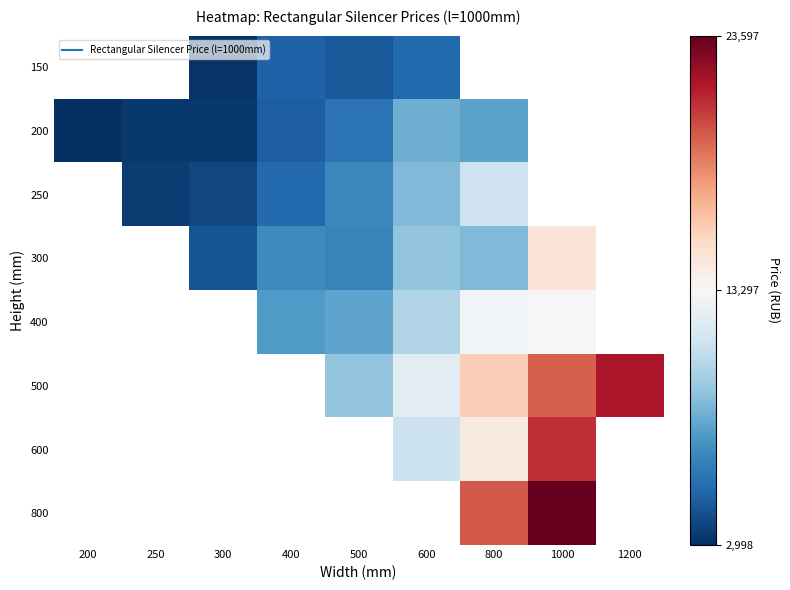

Between 600 and 800, which series saw the biggest shift?

500